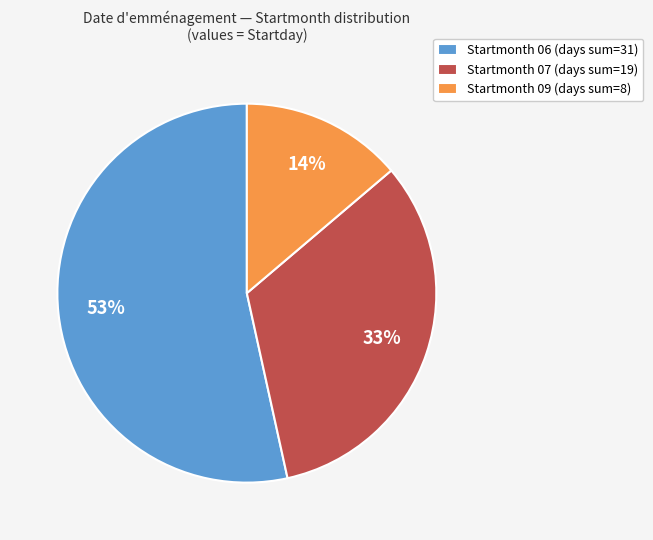

Which has a higher value, Startmonth 06 (days sum=31) or Startmonth 09 (days sum=8)?

Startmonth 06 (days sum=31)